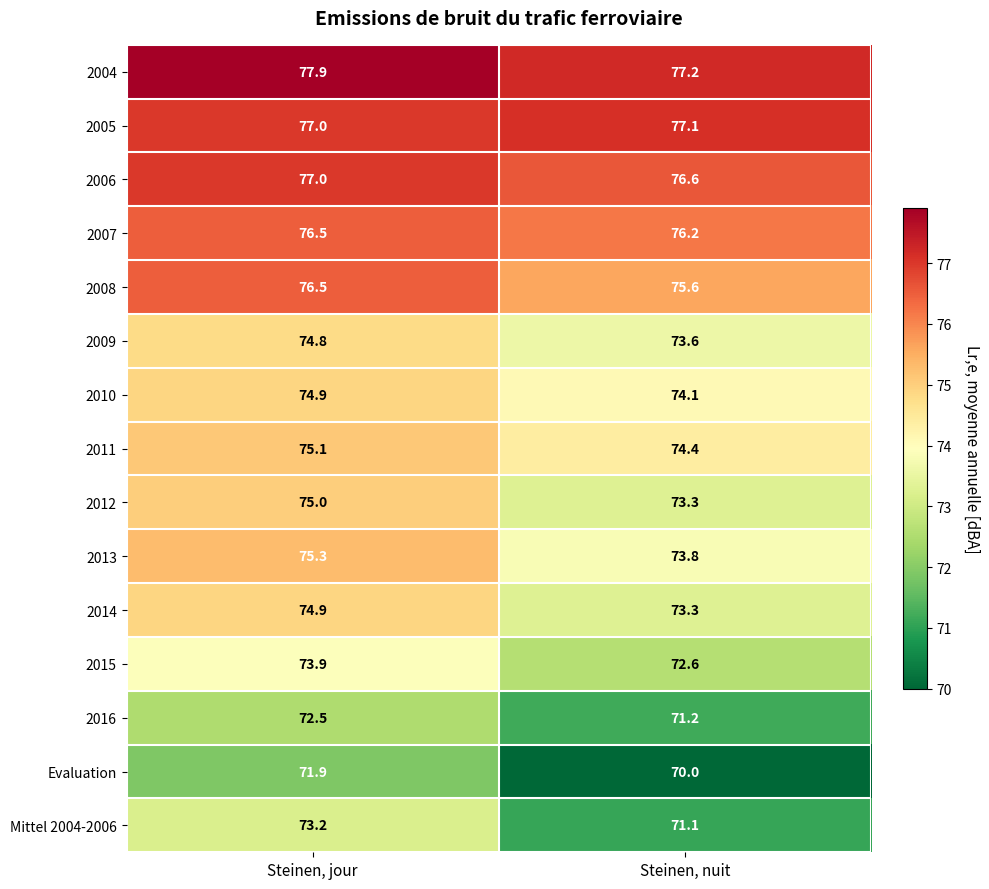

What value does the 2011 series have at Steinen, nuit?

74.4